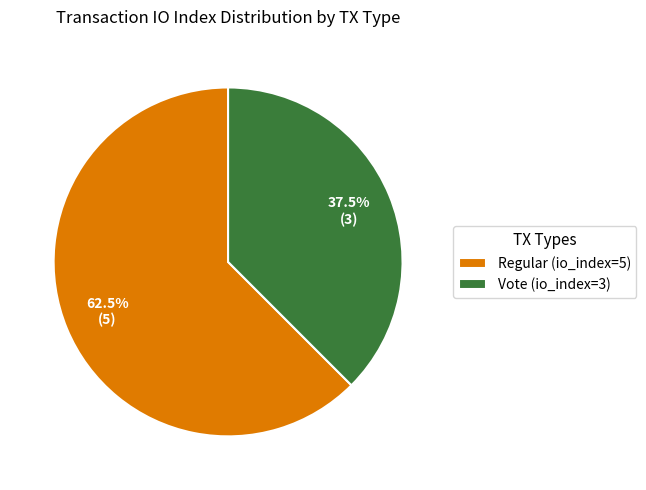

Does Regular (io_index=5) account for over 50% of the chart?

Yes